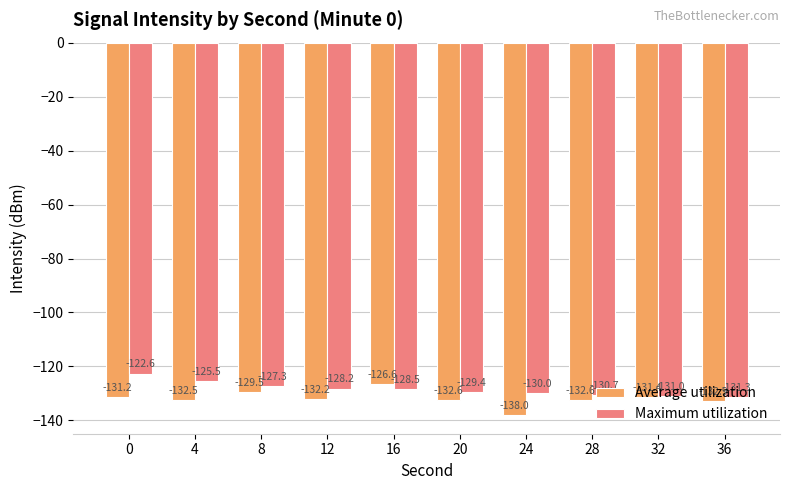

What is the sum of all Maximum utilization values?

-1284.4